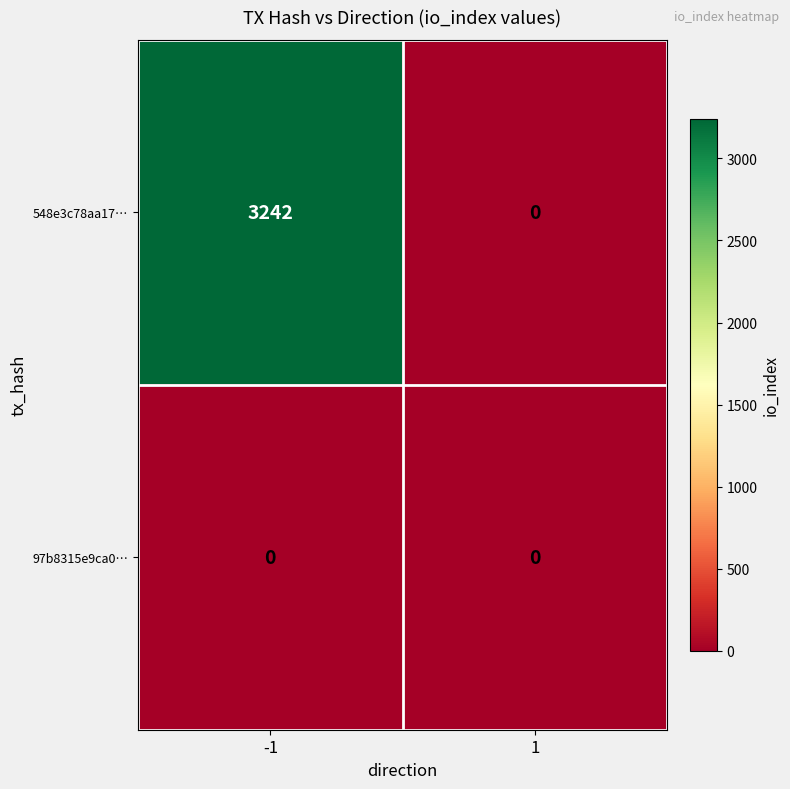

What is the difference between the maximum and minimum values in the 548e3c78aa17… series?

3242